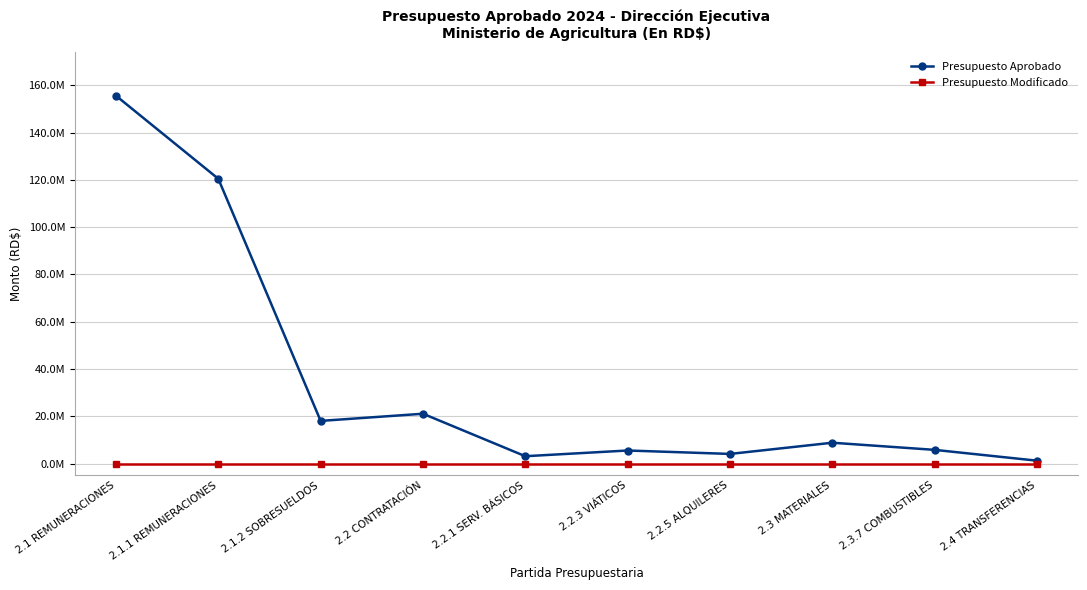

True or false: Presupuesto Modificado and Presupuesto Aprobado cross at least once.

False